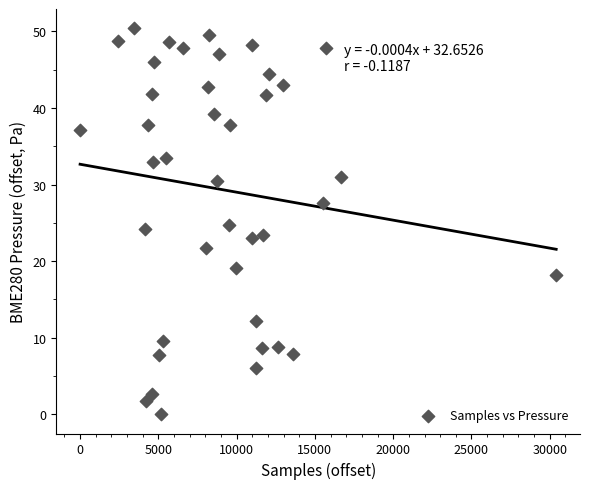

What is the range of Y values (max minus min)?

50.4